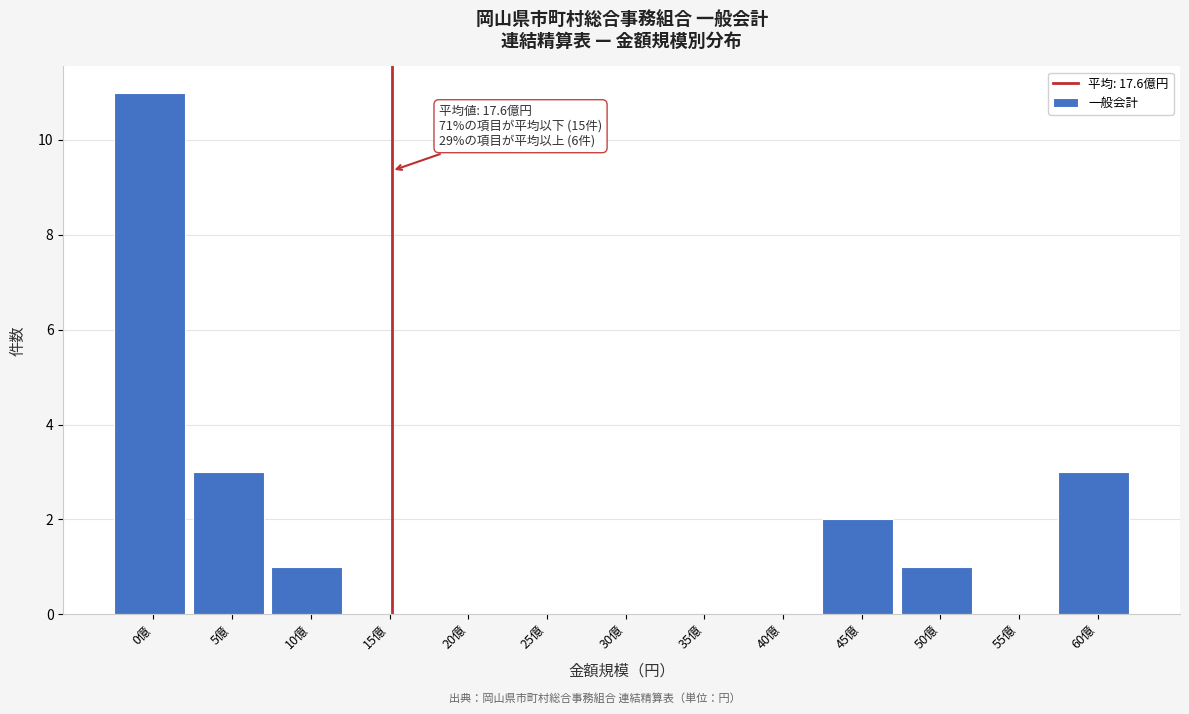

Reading right to left, list all the values displayed in this chart.

60億=3	55億=0	50億=1	45億=2	40億=0	35億=0	30億=0	25億=0	20億=0	15億=0	10億=1	5億=3	0億=11